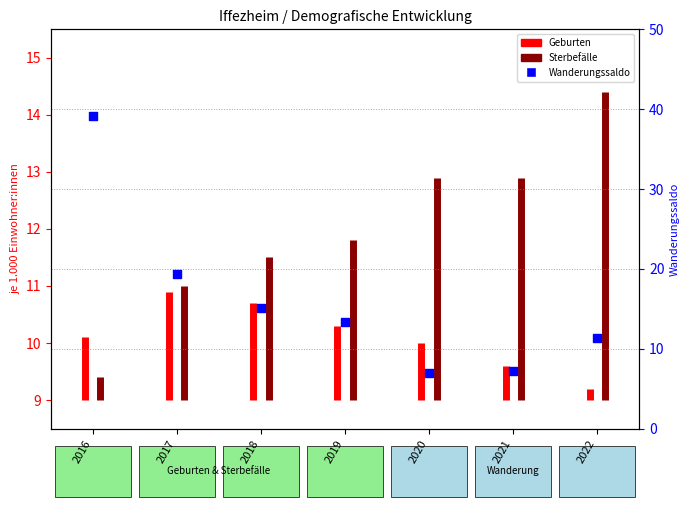

Between 2016 and 2021, which is larger?

2016